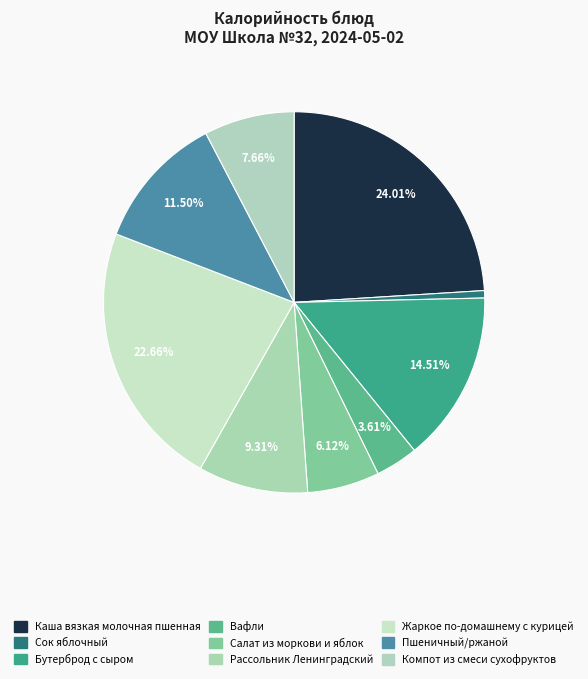

Which has a higher value, Рассольник Ленинградский or Сок яблочный?

Рассольник Ленинградский